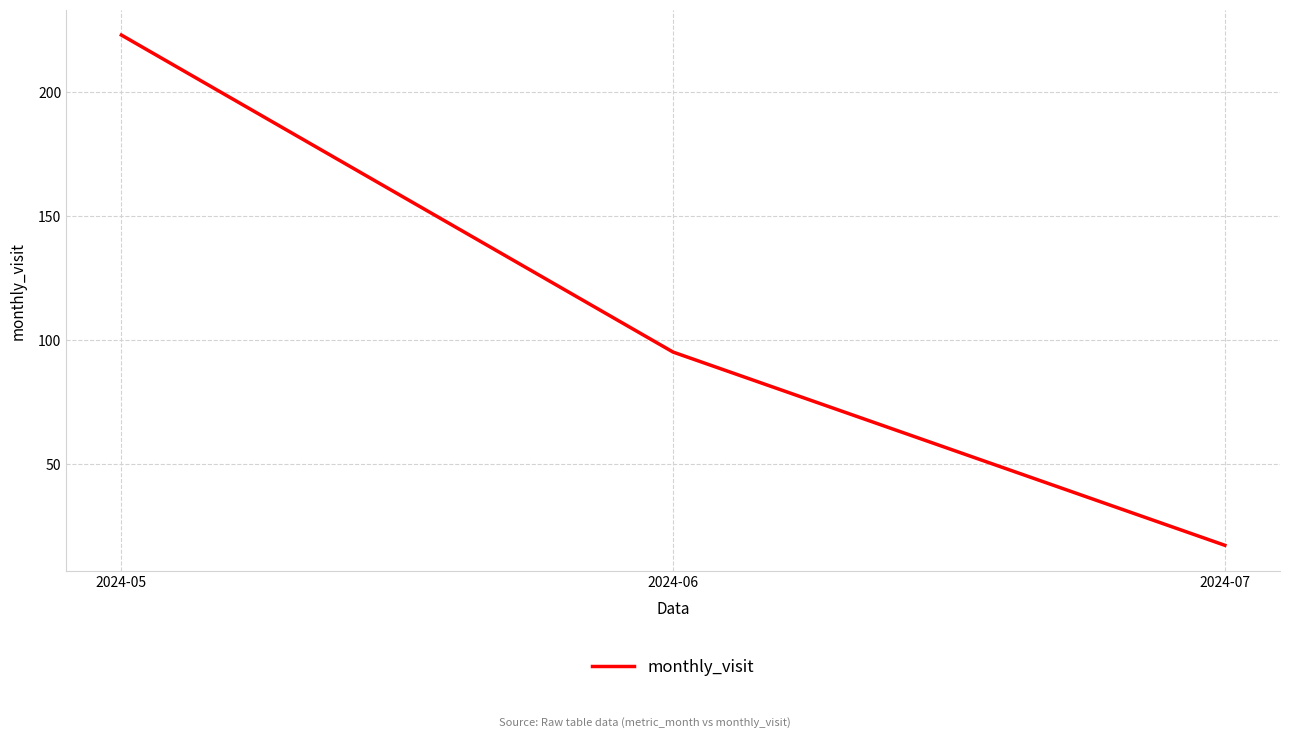

Does the chart have visible grid lines?

Yes